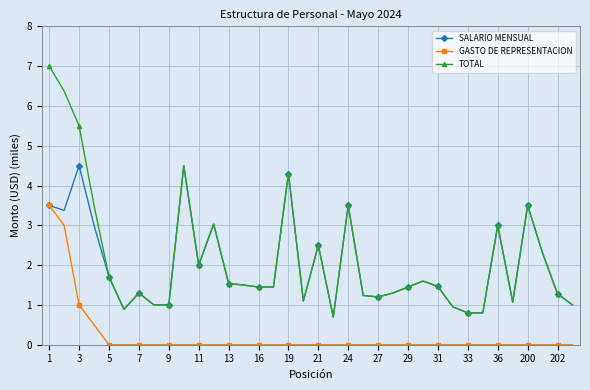

True or false: GASTO DE REPRESENTACION and TOTAL cross at least once.

False